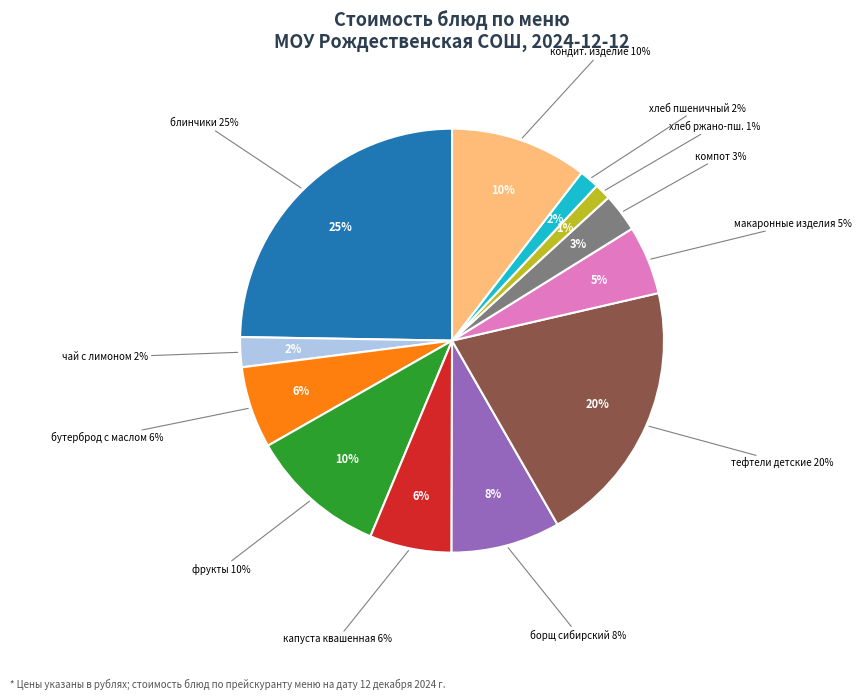

What is the smallest slice in the pie chart?

хлеб ржано-пшеничный